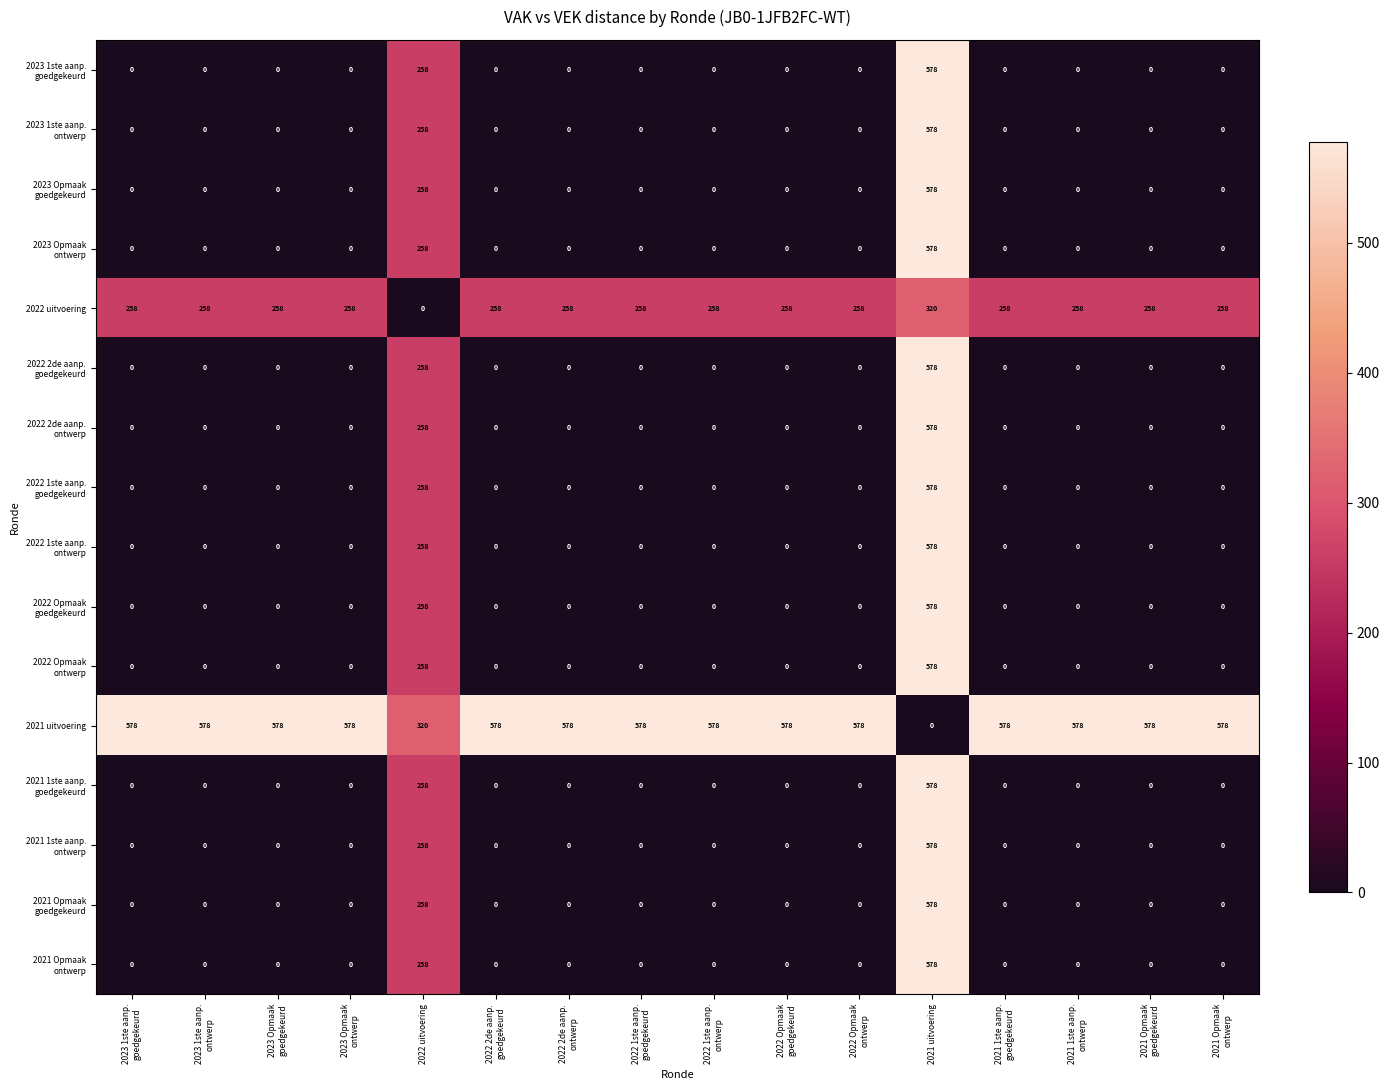

What is the total value across all series at 2021 uitvoering?

8412